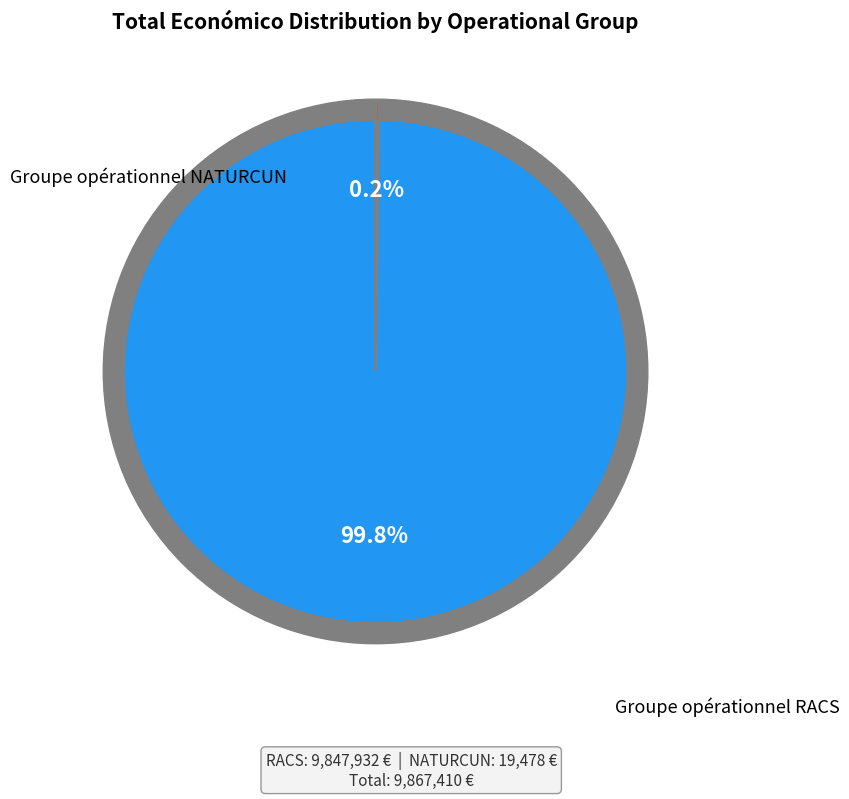

Between Groupe opérationnel NATURCUN and Groupe opérationnel RACS, which is larger?

Groupe opérationnel RACS